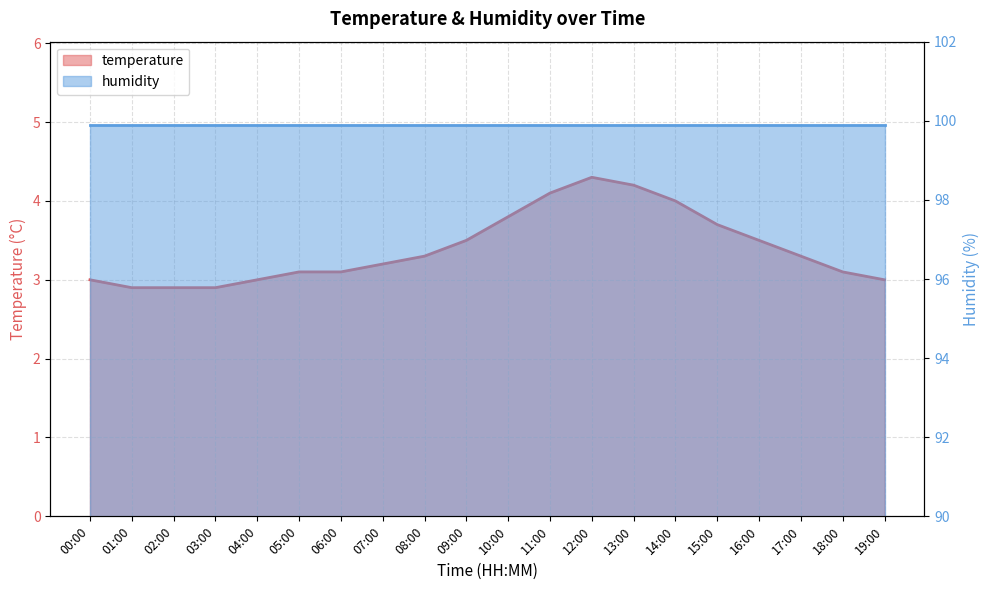

Reading left to right, list all the values displayed in this chart.

00:00=3.0	01:00=2.9	02:00=2.9	03:00=2.9	04:00=3.0	05:00=3.1	06:00=3.1	07:00=3.2	08:00=3.3	09:00=3.5	10:00=3.8	11:00=4.1	12:00=4.3	13:00=4.2	14:00=4.0	15:00=3.7	16:00=3.5	17:00=3.3	18:00=3.1	19:00=3.0